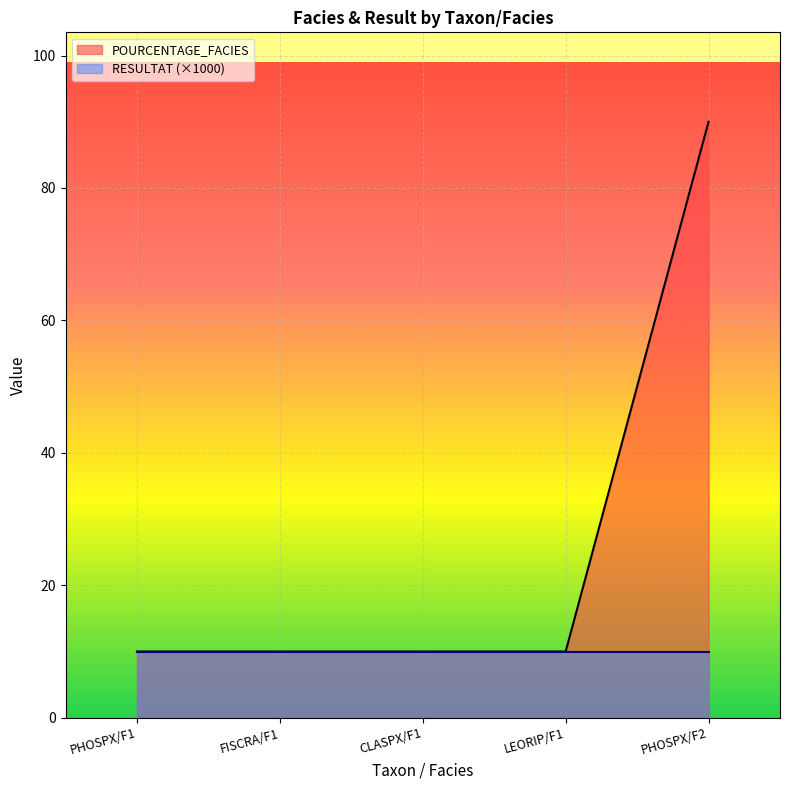

Rank the categories by value from highest to lowest.

PHOSPX/F2, PHOSPX/F1, FISCRA/F1, CLASPX/F1, LEORIP/F1